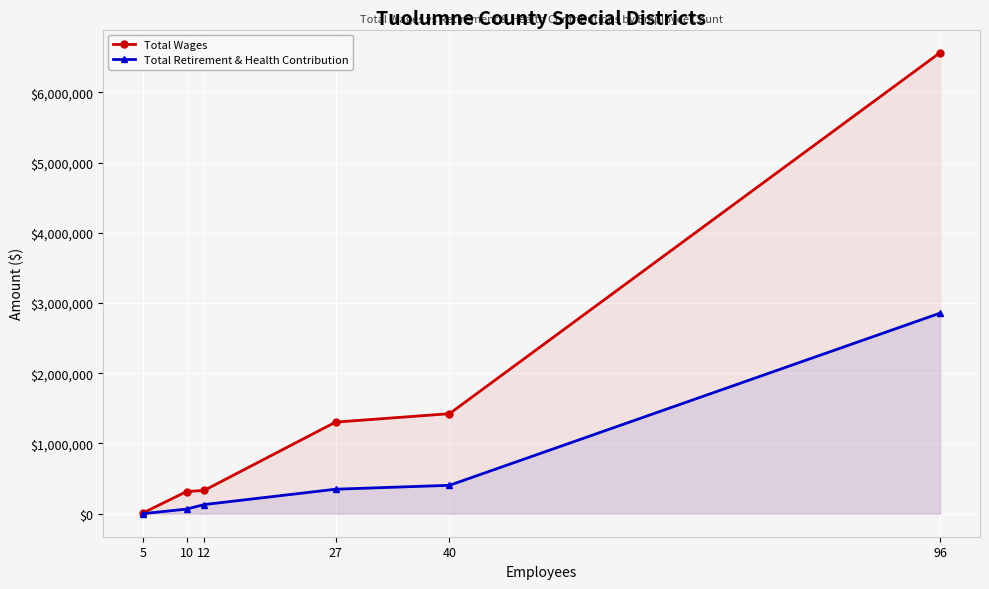

At which label does Total Wages reach its peak?

96